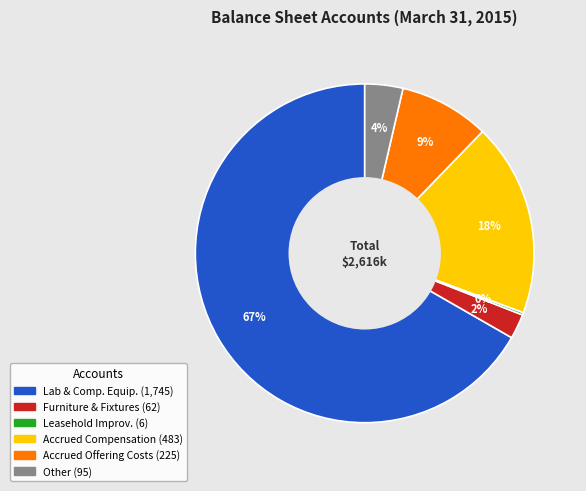

To the nearest percent, what is the average slice percentage?

17%